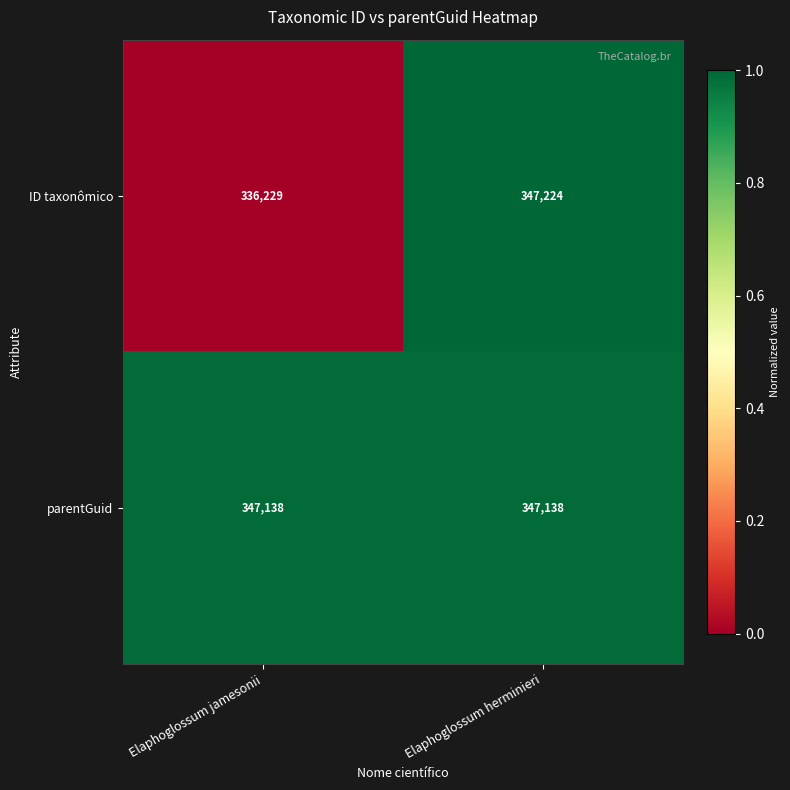

Reading left to right, what are all the values shown in this chart?

ID taxonômico: Elaphoglossum jamesonii=336229	Elaphoglossum herminieri=347224
parentGuid: Elaphoglossum jamesonii=347138	Elaphoglossum herminieri=347138